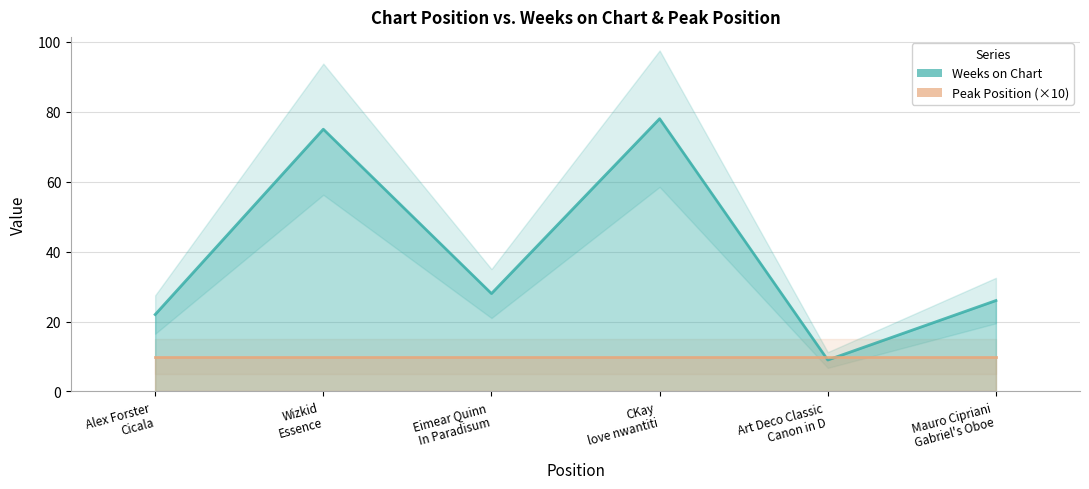

What is the difference between the Weeks on Chart values at CKay
love nwantiti and Wizkid
Essence?

3